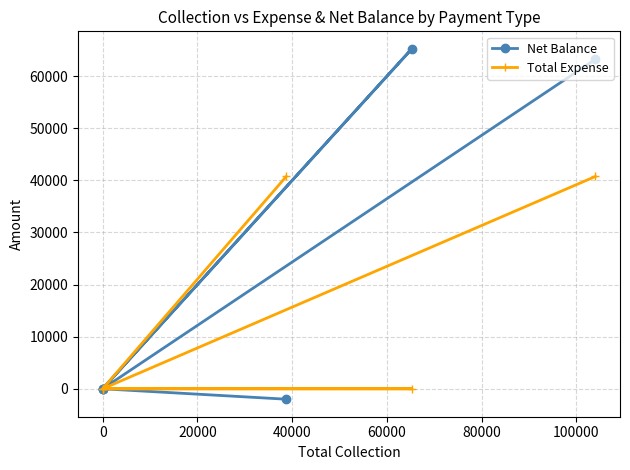

How many data points in Net Balance are less than 0?

1